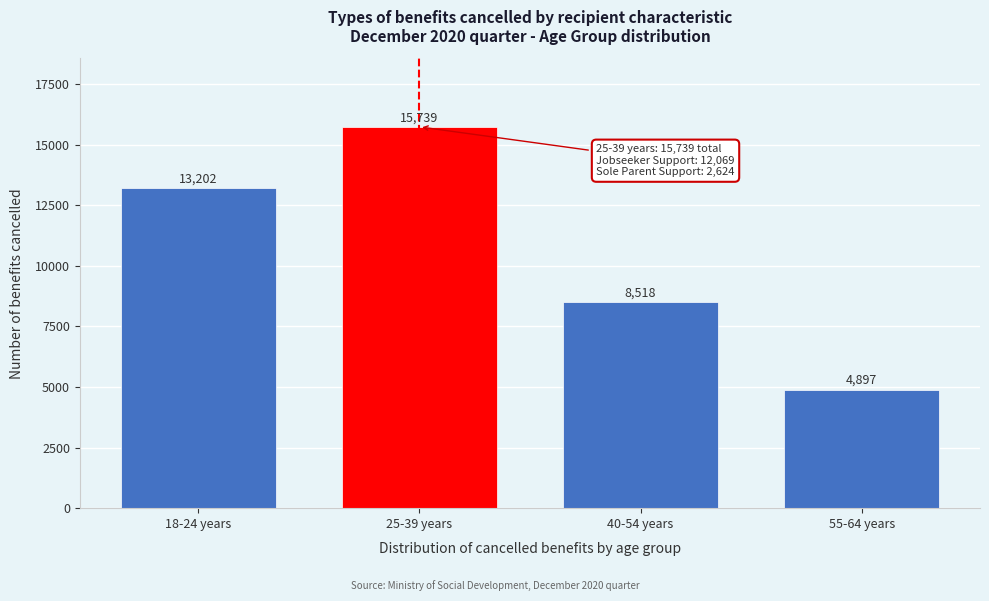

Reading right to left, transcribe all the data shown in this chart.

55-64 years=4897	40-54 years=8518	25-39 years=15739	18-24 years=13202